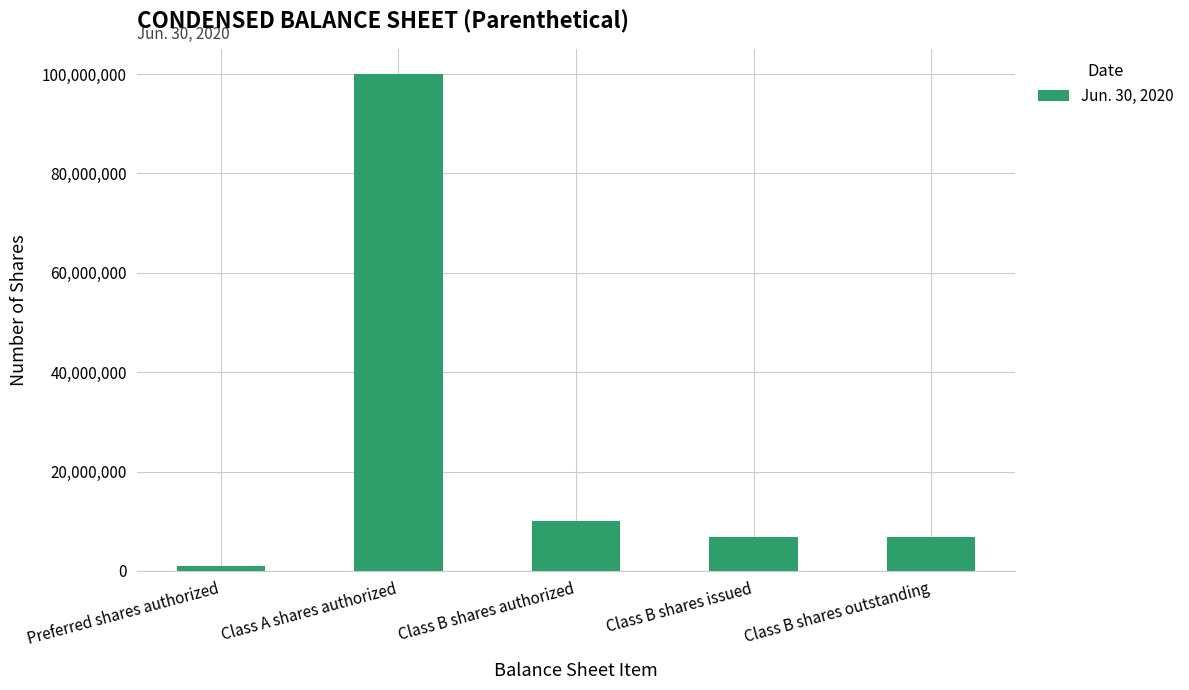

Where is the data nearest to the value 50500000?

Class B shares authorized